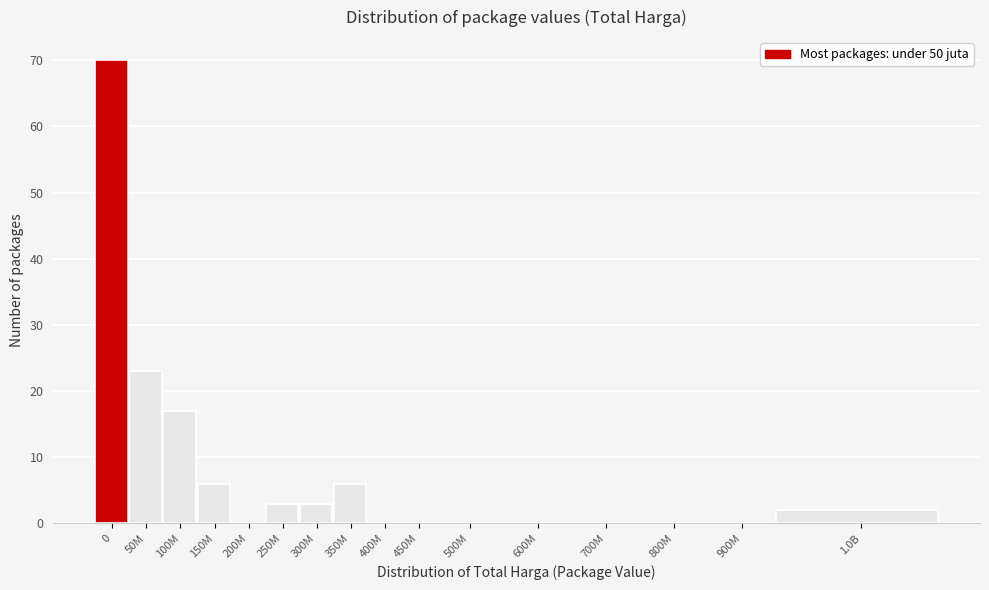

Reading left to right, list all the values displayed in this chart.

0=70	50M=23	100M=17	150M=6	200M=0	250M=3	300M=3	350M=6	400M=0	450M=0	500M=0	600M=0	700M=0	800M=0	900M=0	1.0B=2